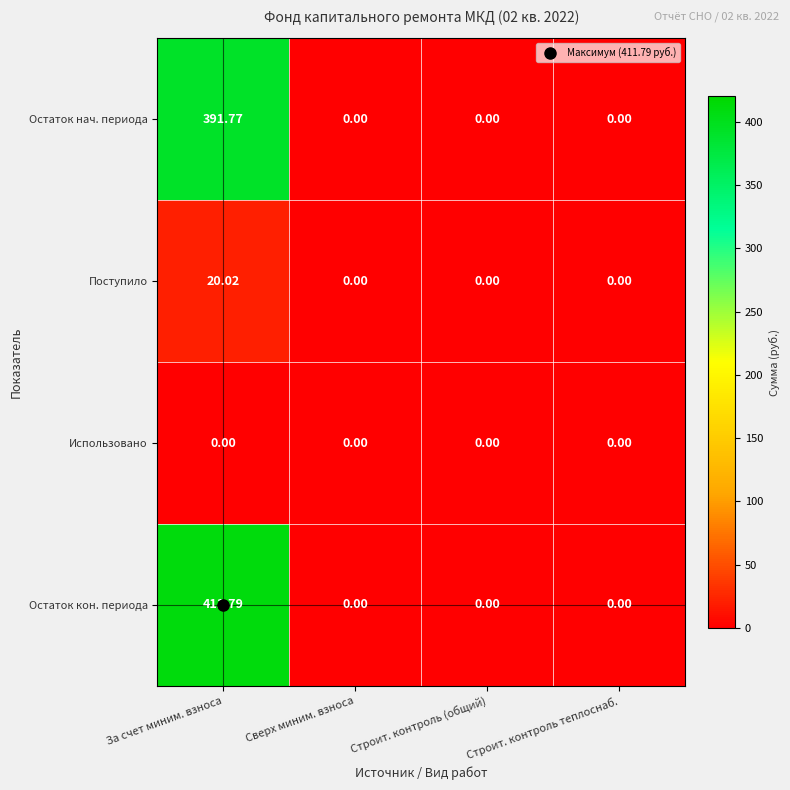

At which category is the sum across all series the highest?

За счет миним. взноса